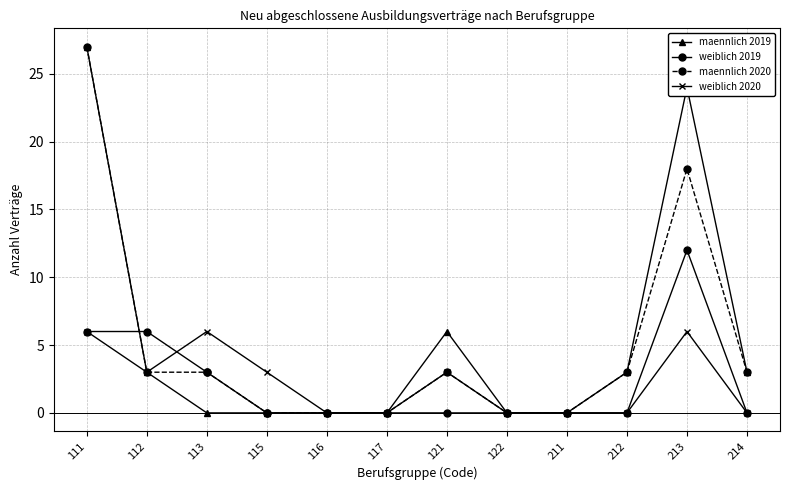

Which series changed the most between 117 and 121?

maennlich 2019